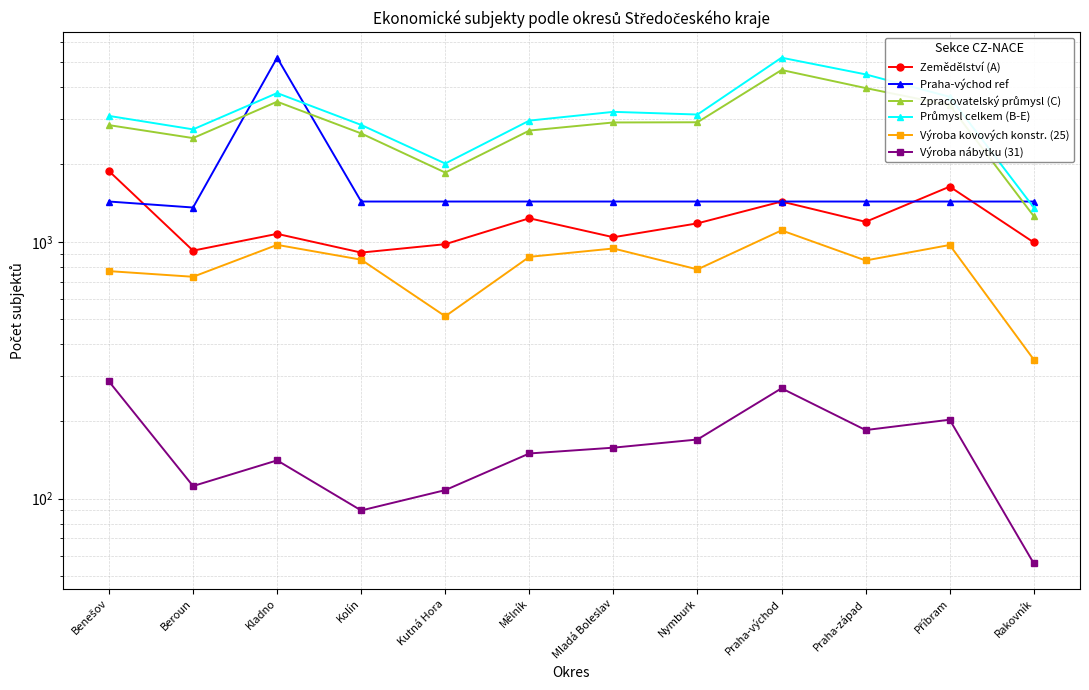

Reading left to right, extract all data points from this chart.

Zemědělství (A): 1885	924	1074	908	979	1235	1042	1180	1435	1196	1640	995
Praha-východ ref: 1435	1360	5209	1435	1435	1435	1435	1435	1435	1435	1435	1435
Zpracovatelský průmysl (C): 2846	2534	3512	2642	1860	2711	2915	2920	4665	3968	3403	1259
Průmysl celkem (B-E): 3091	2740	3794	2851	2017	2964	3206	3130	5209	4486	3668	1360
Výroba kovových konstr. (25): 769	731	973	852	513	874	942	781	1108	846	972	348
Výroba nábytku (31): 286	112	141	90	108	150	158	170	269	185	203	56